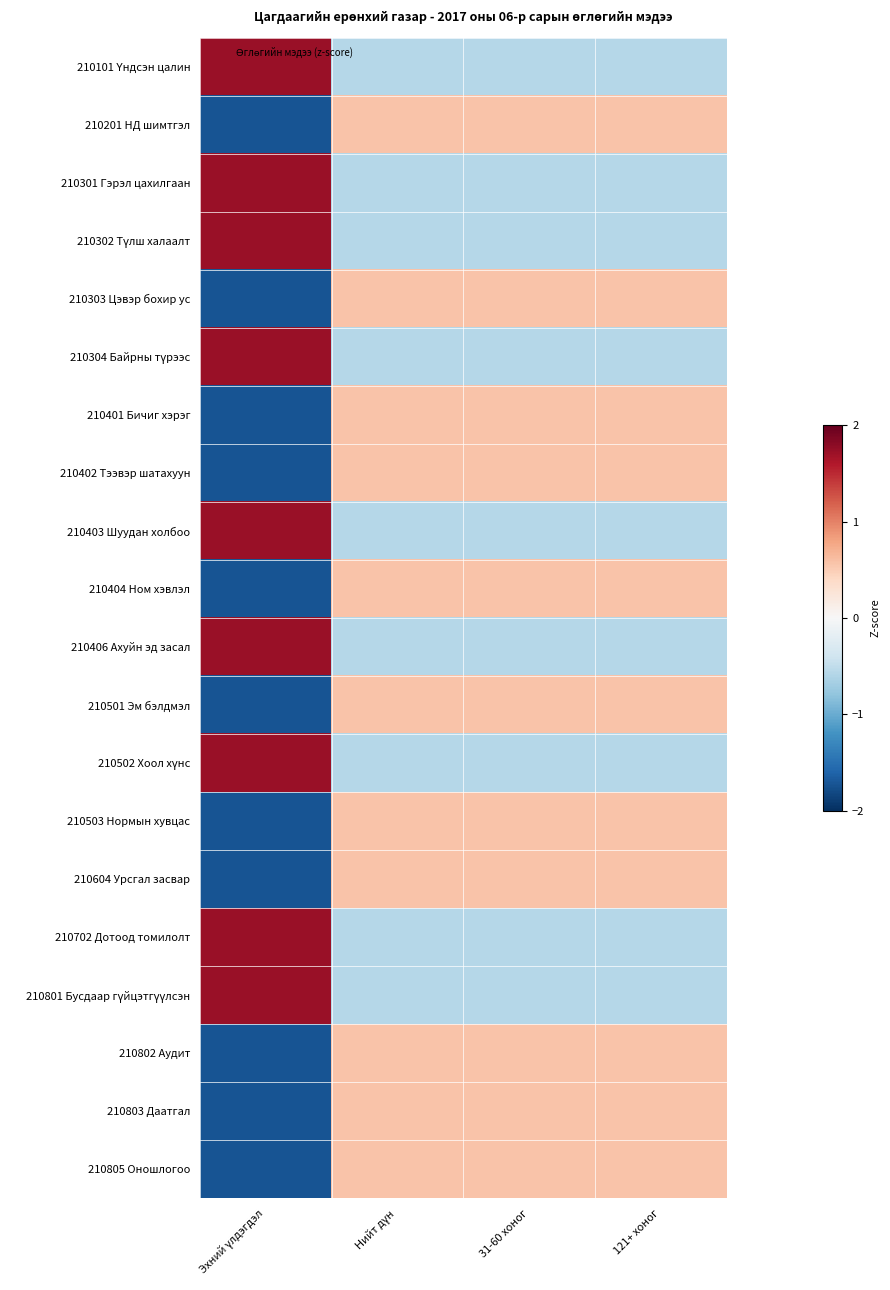

At which category does the chart reach its minimum across all series?

Эхний үлдэгдэл